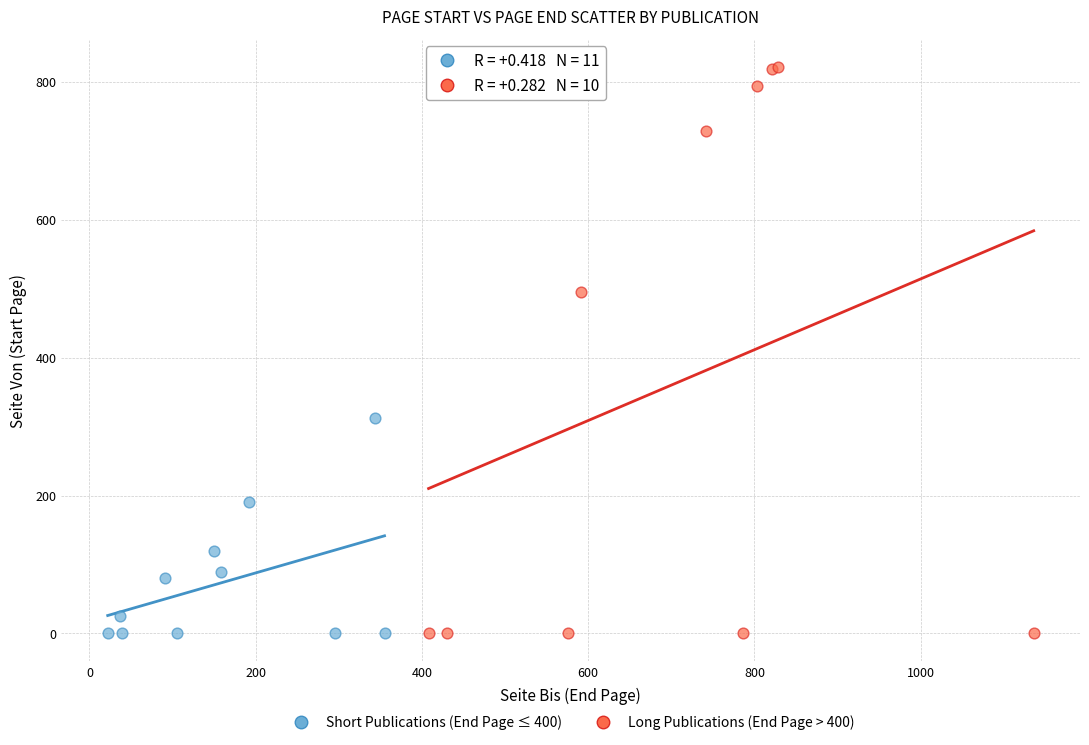

What are all the series names shown in the legend?

Short Publications (End Page ≤ 400), Long Publications (End Page > 400)